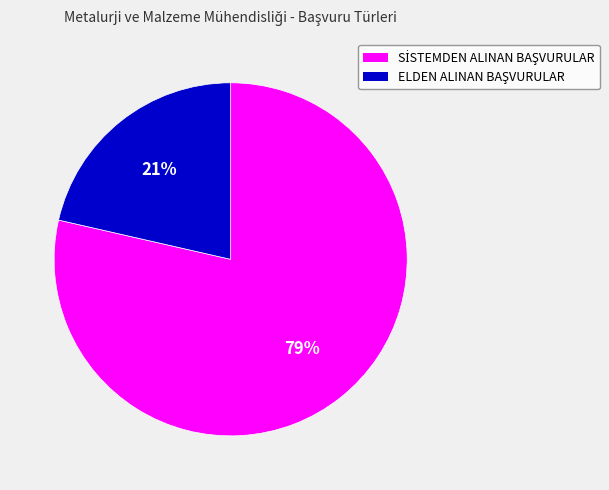

To the nearest percent, what is the average slice percentage?

50%